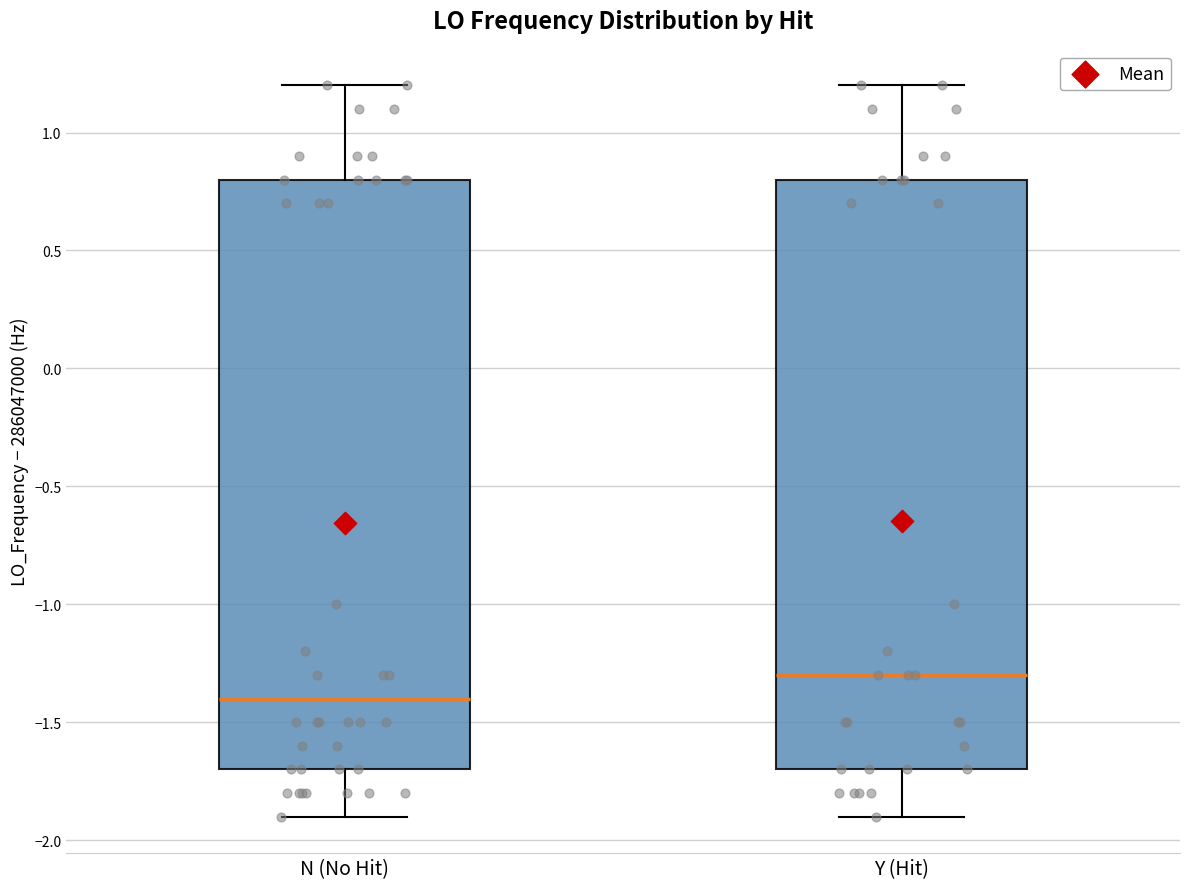

Where does the lower whisker of the box for N (No Hit) end on the y-axis? The values are not printed on the chart, so give them approximately, as read against the axis.

-1.9